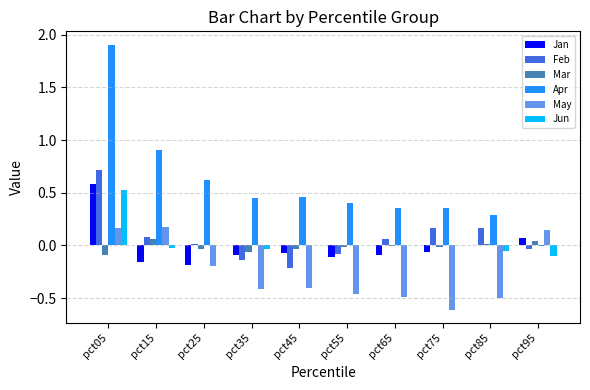

The Jan series shows 0.3 at pct05. True or false?

False